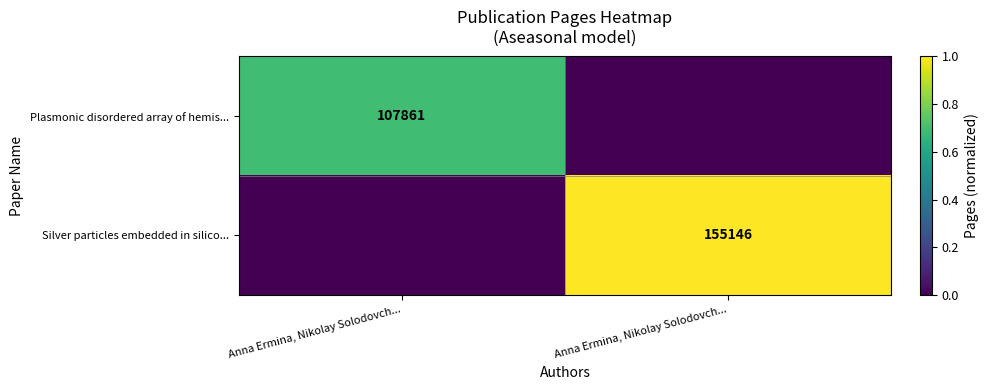

Between Anna Ermina, Nikolay Solodovch... and Anna Ermina, Nikolay Solodovch..., which series saw the biggest shift?

Silver particles embedded in silico...